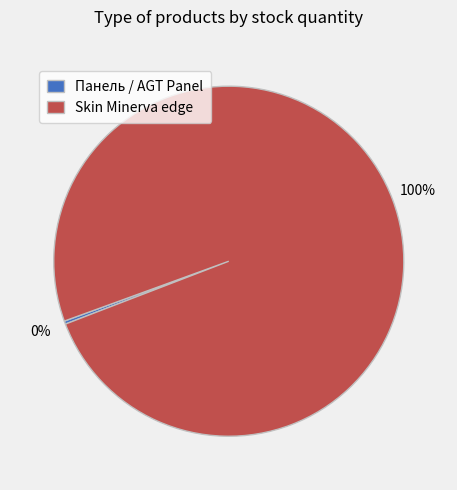

Count the number of slices in the pie.

2